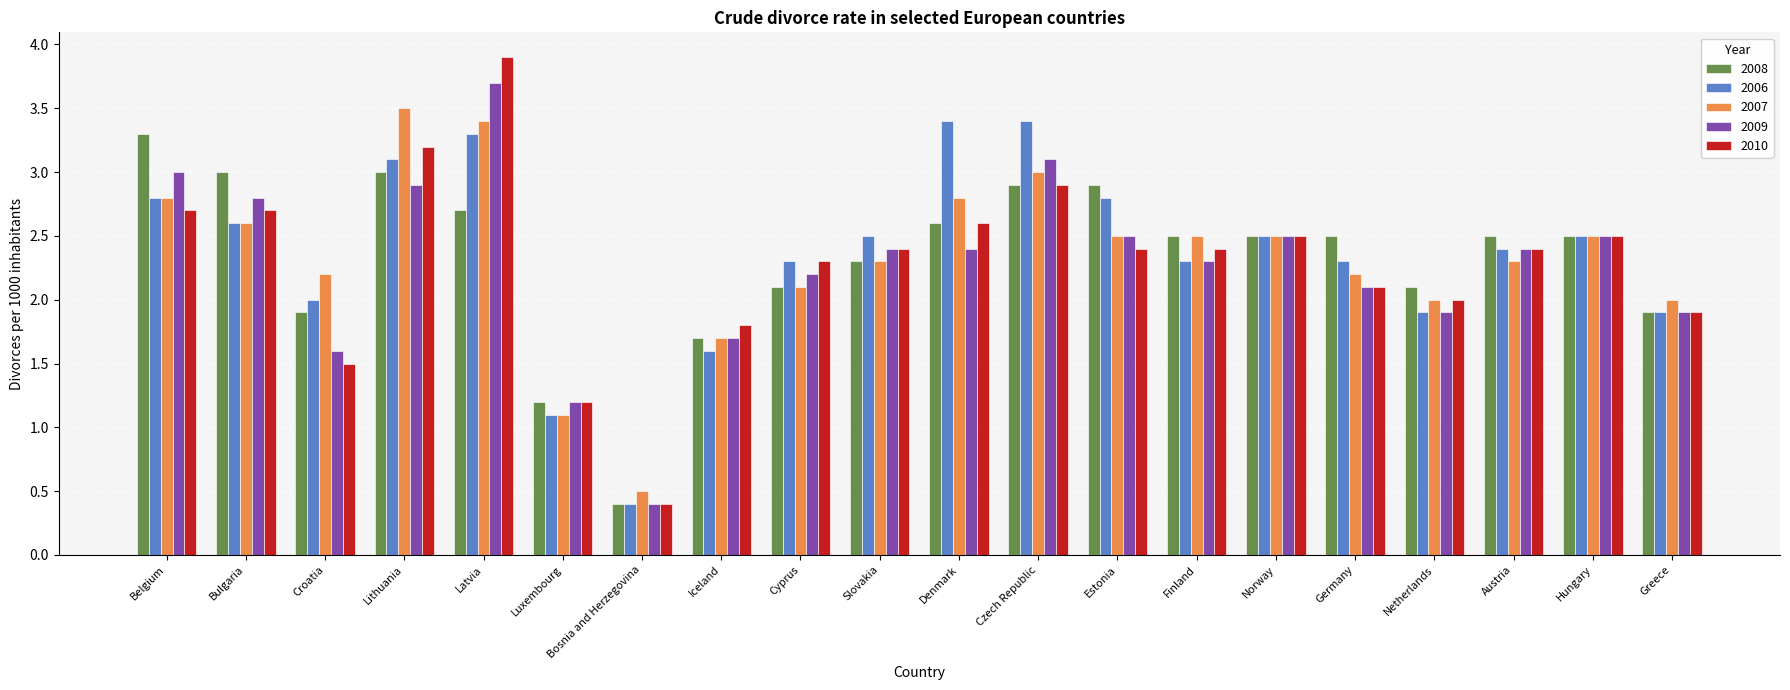

Reading left to right, what are all the values shown in this chart?

2008: Belgium=3.3	Bulgaria=3.0	Croatia=1.9	Lithuania=3.0	Latvia=2.7	Luxembourg=1.2	Bosnia and Herzegovina=0.4	Iceland=1.7	Cyprus=2.1	Slovakia=2.3	Denmark=2.6	Czech Republic=2.9	Estonia=2.9	Finland=2.5	Norway=2.5	Germany=2.5	Netherlands=2.1	Austria=2.5	Hungary=2.5	Greece=1.9
2006: Belgium=2.8	Bulgaria=2.6	Croatia=2.0	Lithuania=3.1	Latvia=3.3	Luxembourg=1.1	Bosnia and Herzegovina=0.4	Iceland=1.6	Cyprus=2.3	Slovakia=2.5	Denmark=3.4	Czech Republic=3.4	Estonia=2.8	Finland=2.3	Norway=2.5	Germany=2.3	Netherlands=1.9	Austria=2.4	Hungary=2.5	Greece=1.9
2007: Belgium=2.8	Bulgaria=2.6	Croatia=2.2	Lithuania=3.5	Latvia=3.4	Luxembourg=1.1	Bosnia and Herzegovina=0.5	Iceland=1.7	Cyprus=2.1	Slovakia=2.3	Denmark=2.8	Czech Republic=3.0	Estonia=2.5	Finland=2.5	Norway=2.5	Germany=2.2	Netherlands=2.0	Austria=2.3	Hungary=2.5	Greece=2.0
2009: Belgium=3.0	Bulgaria=2.8	Croatia=1.6	Lithuania=2.9	Latvia=3.7	Luxembourg=1.2	Bosnia and Herzegovina=0.4	Iceland=1.7	Cyprus=2.2	Slovakia=2.4	Denmark=2.4	Czech Republic=3.1	Estonia=2.5	Finland=2.3	Norway=2.5	Germany=2.1	Netherlands=1.9	Austria=2.4	Hungary=2.5	Greece=1.9
2010: Belgium=2.7	Bulgaria=2.7	Croatia=1.5	Lithuania=3.2	Latvia=3.9	Luxembourg=1.2	Bosnia and Herzegovina=0.4	Iceland=1.8	Cyprus=2.3	Slovakia=2.4	Denmark=2.6	Czech Republic=2.9	Estonia=2.4	Finland=2.4	Norway=2.5	Germany=2.1	Netherlands=2.0	Austria=2.4	Hungary=2.5	Greece=1.9